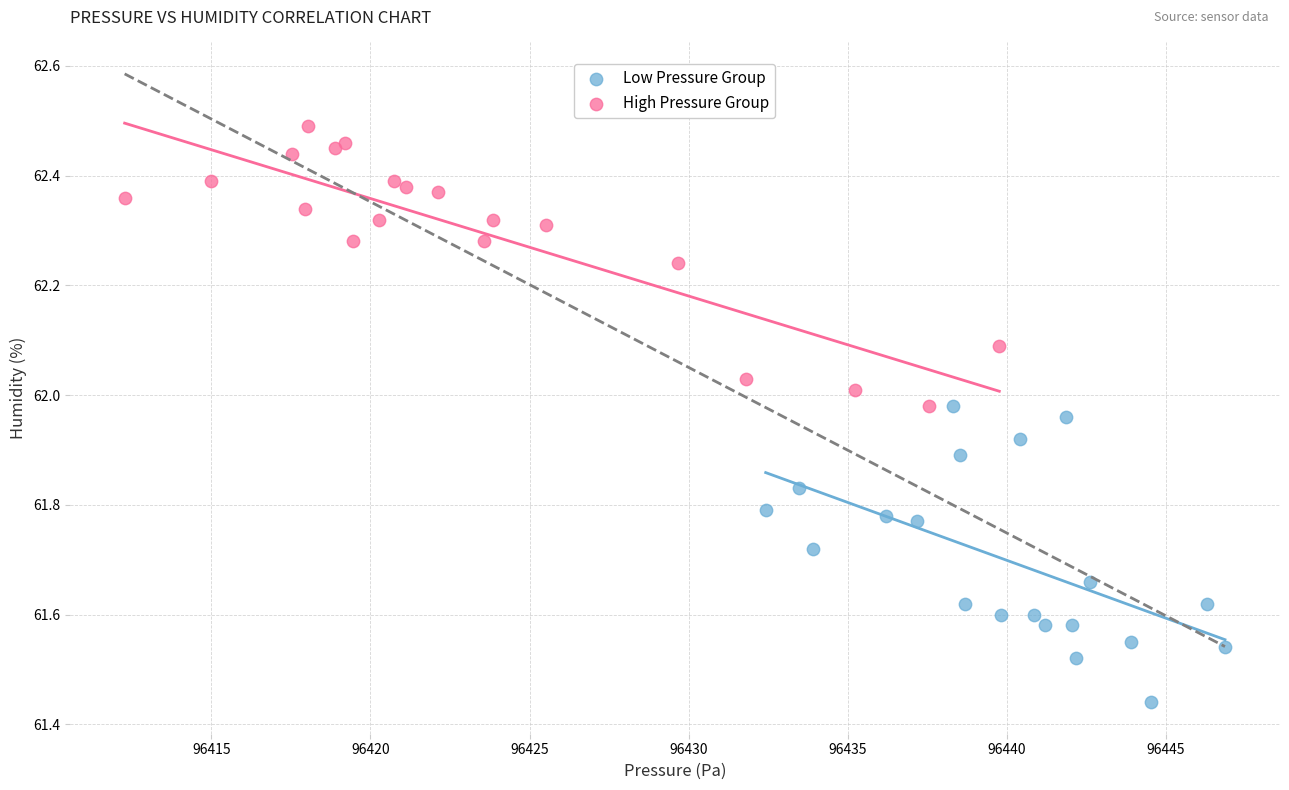

Which series reaches the maximum Y coordinate?

High Pressure Group